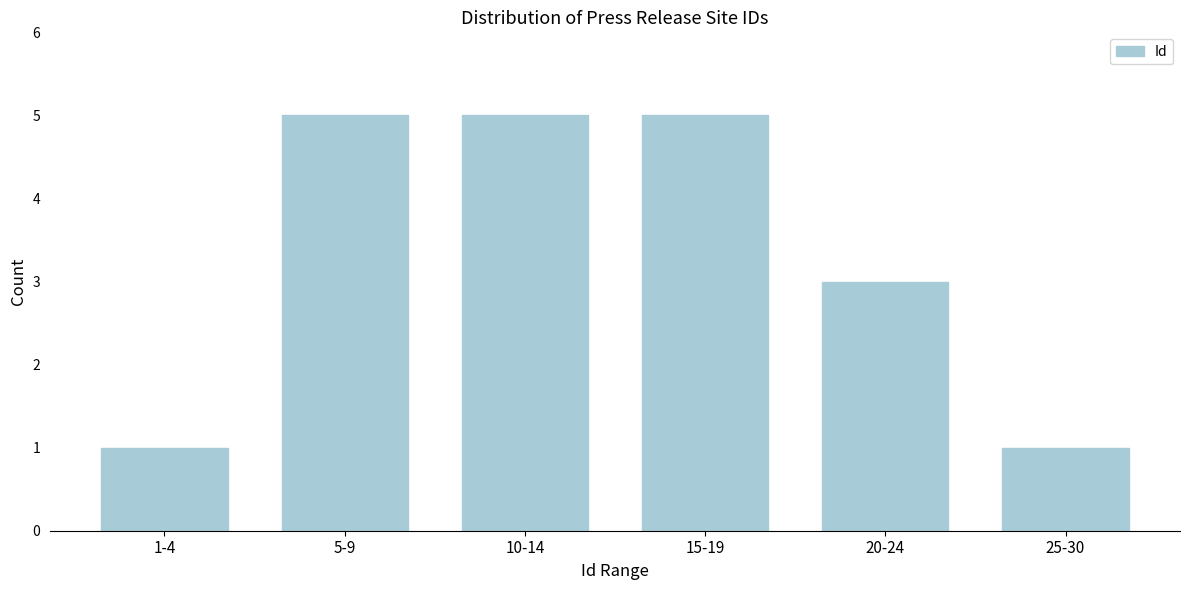

Reading right to left, list all the values displayed in this chart.

25-30=1	20-24=3	15-19=5	10-14=5	5-9=5	1-4=1